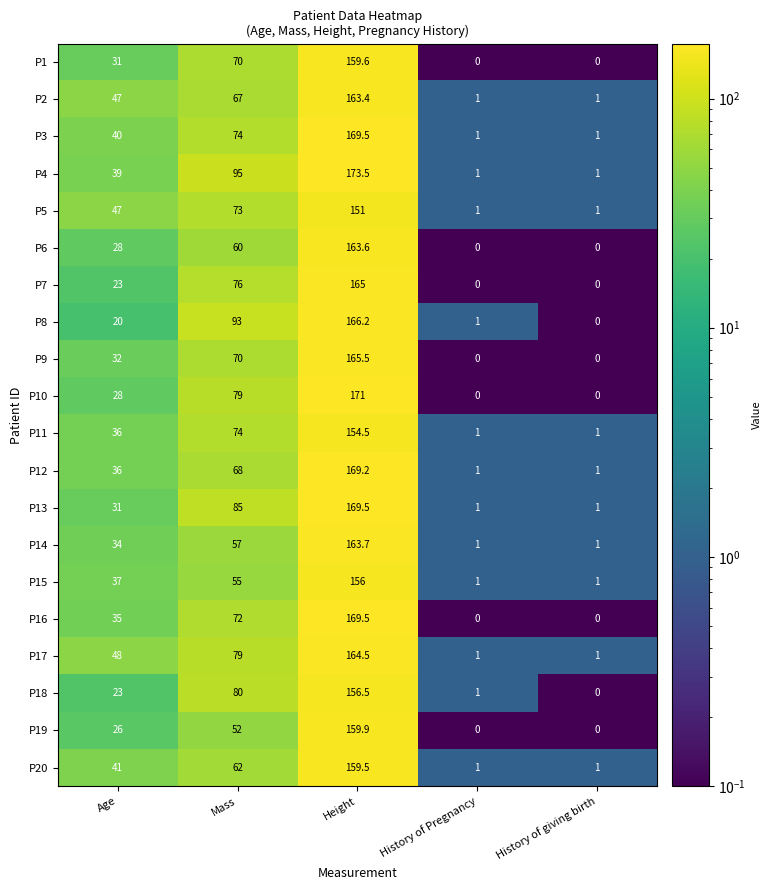

What is the total value across all series at Mass?

1441.0